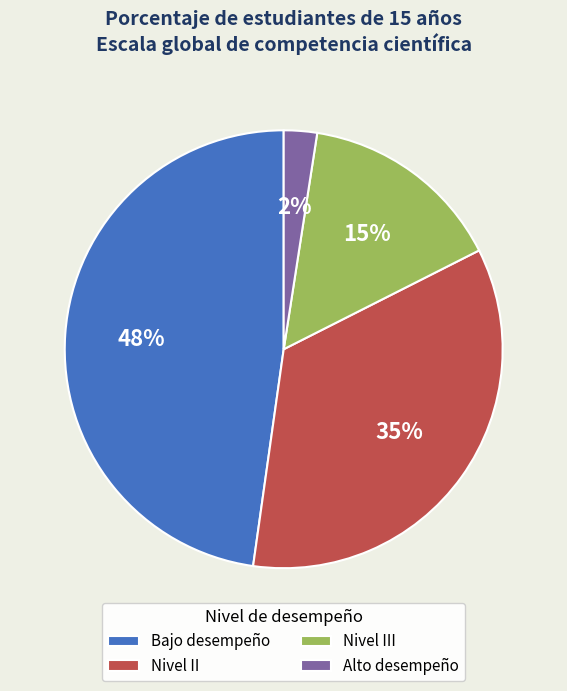

Is it true that Nivel III is 20% of the pie?

False